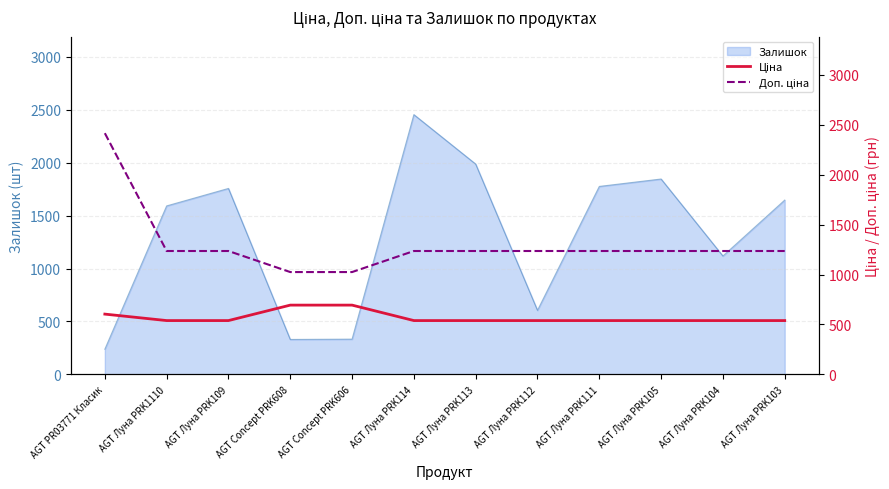

True or false: Залишок has a value of 2432 at AGT Луна PRK105.

False